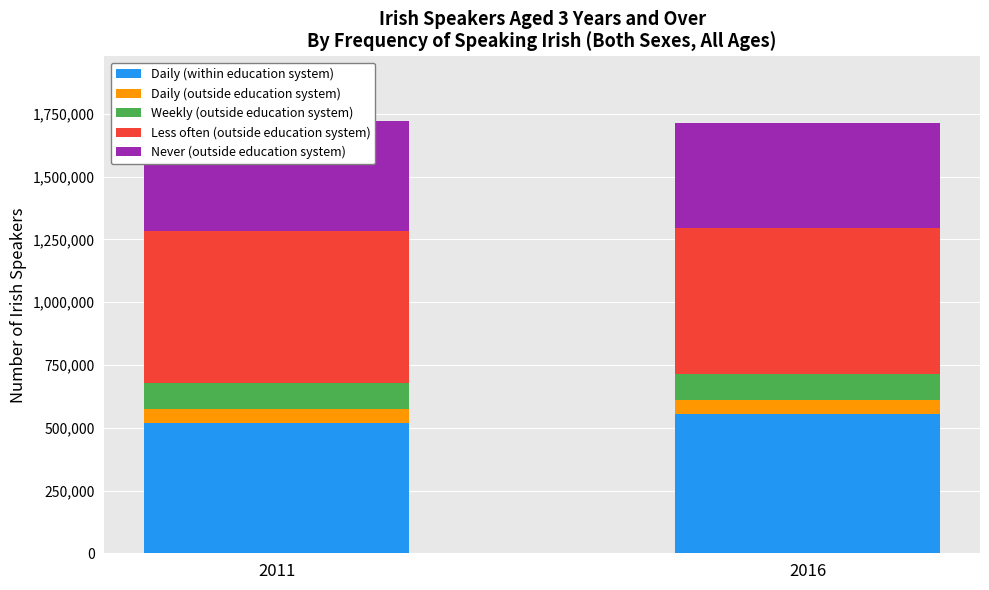

What value does the Less often (outside education system) series have at 2011, to the nearest 100?

607500